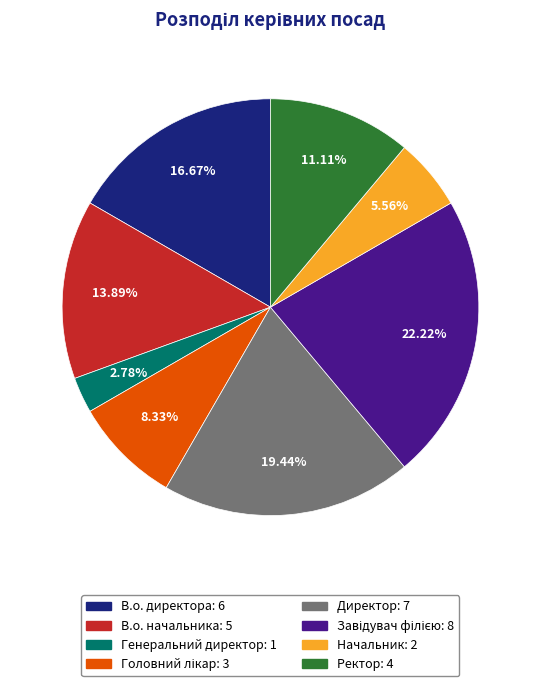

Is it true that Ректор is 1% of the pie?

False